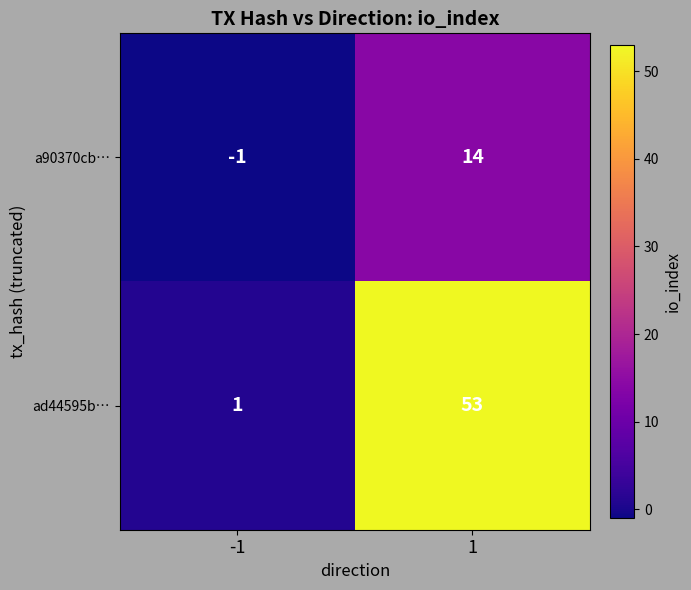

Reading left to right, extract all data points from this chart.

a90370cb…: -1	14
ad44595b…: 1	53